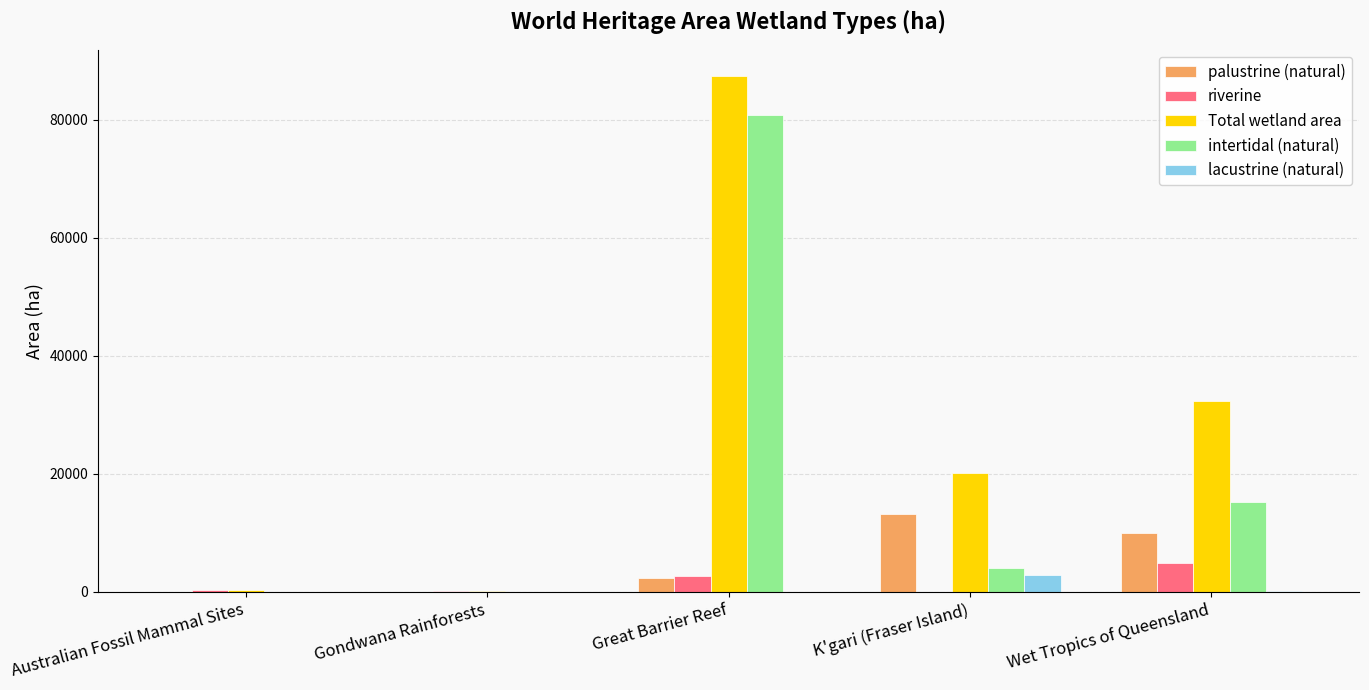

At which category is the sum across all series the highest?

Great Barrier Reef